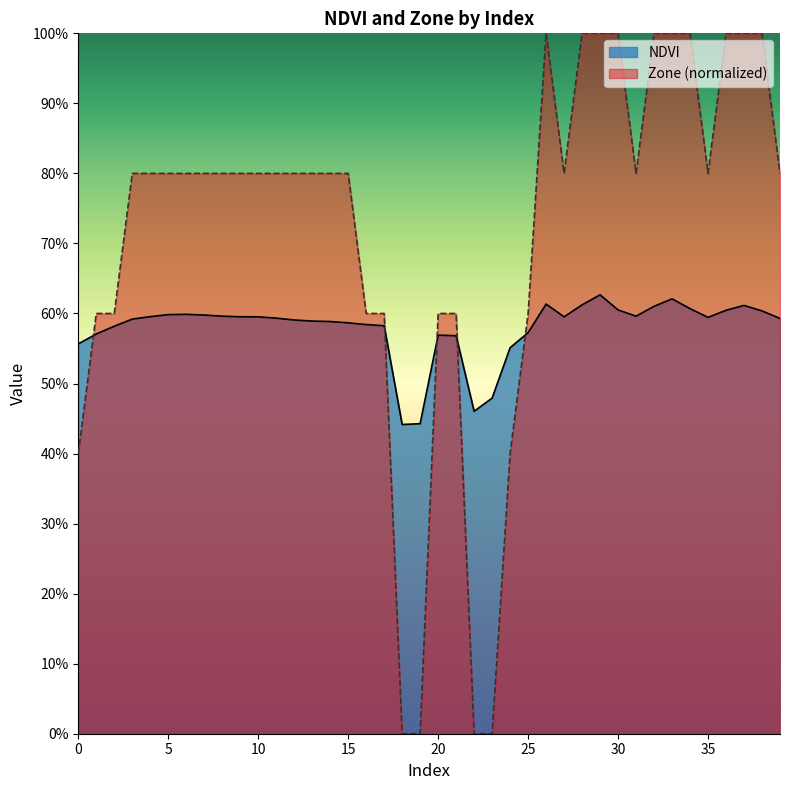

What is the sum of all NDVI values?

23.2